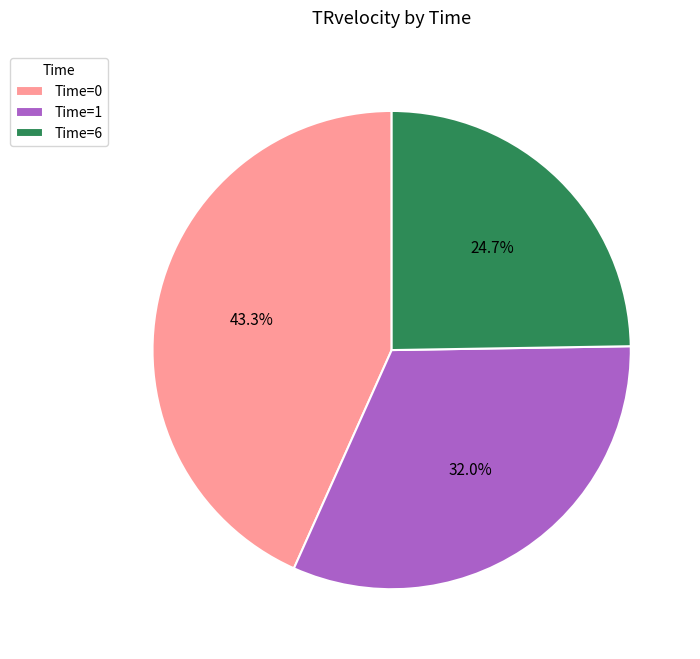

Which category has the smallest portion of the pie?

Time=6